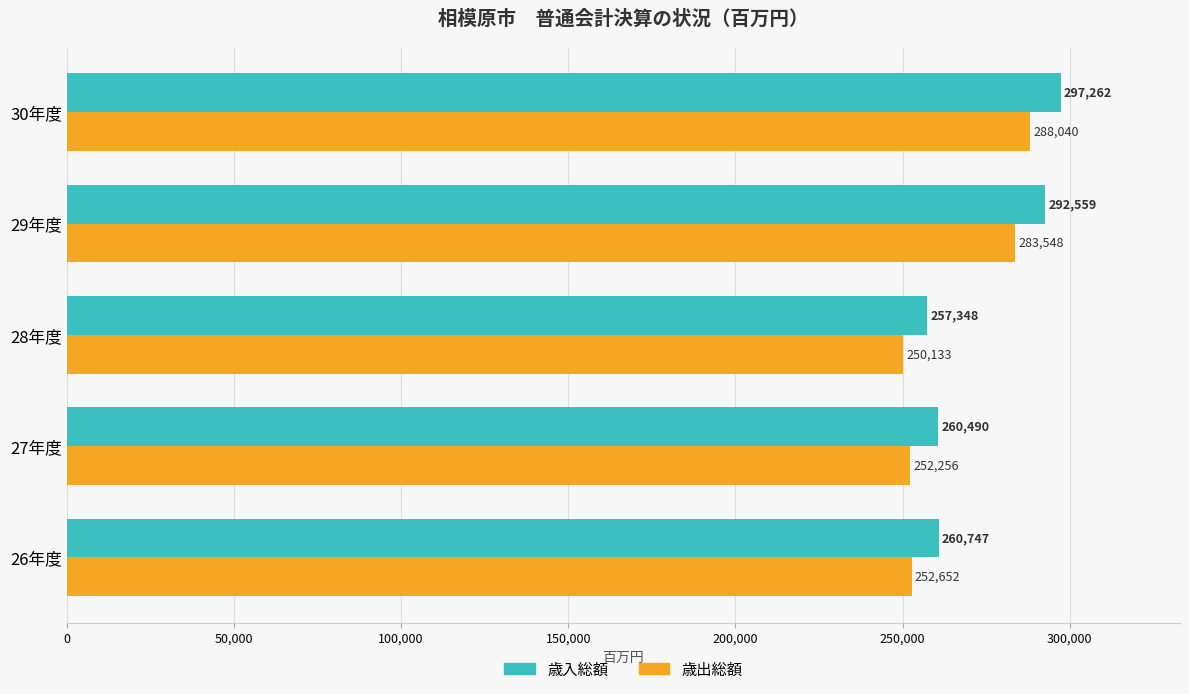

Where is 歳入総額 nearest to the value 277305?

29年度